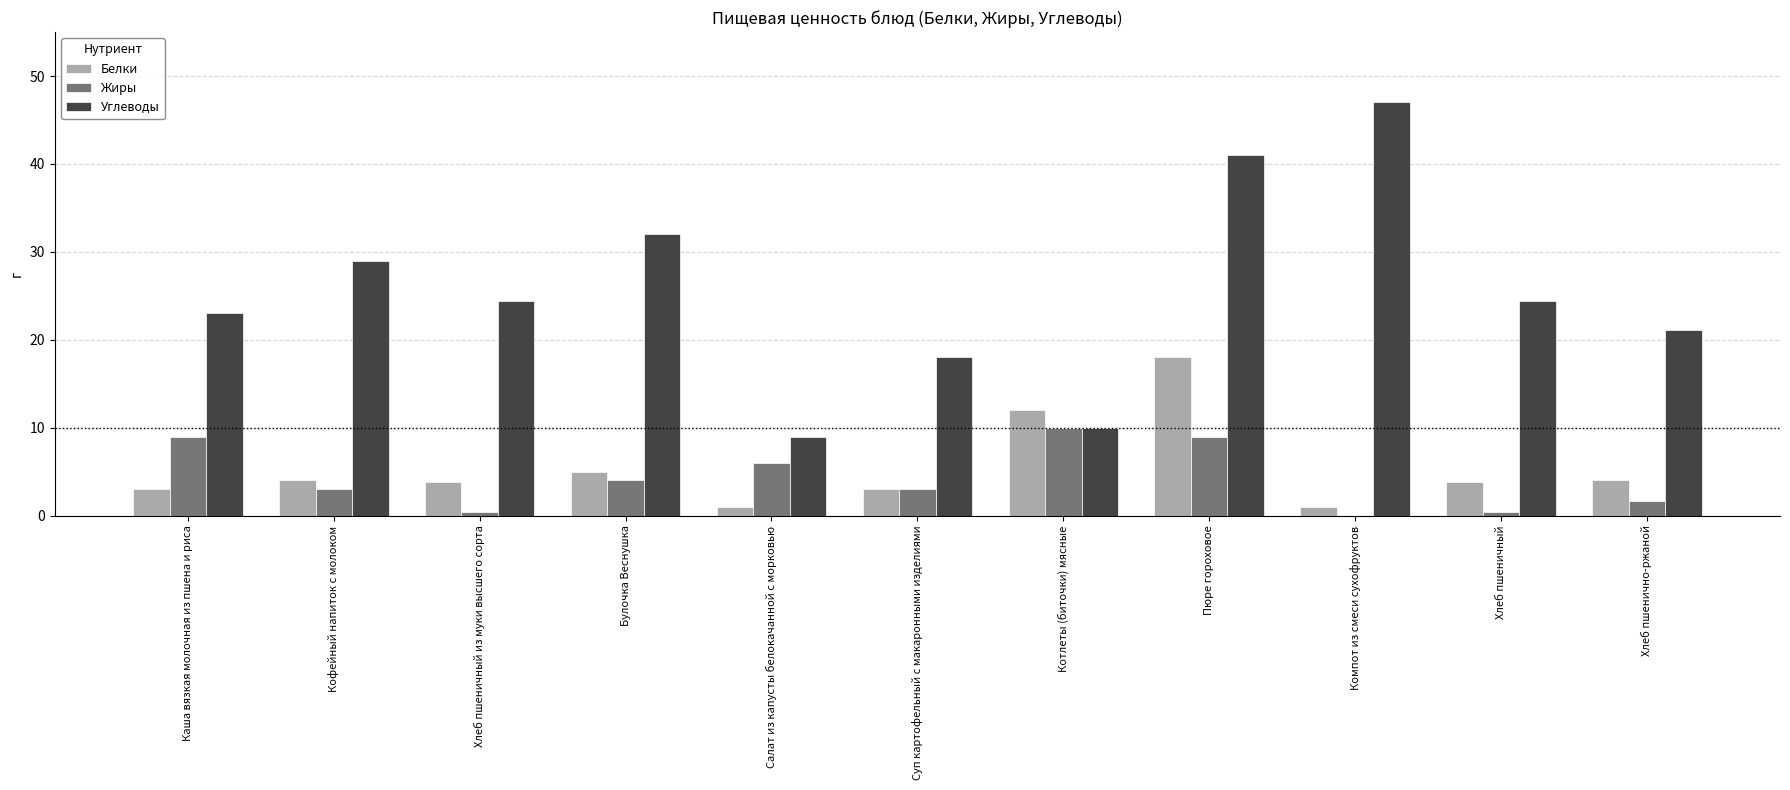

Between Кофейный напиток с молоком and Суп картофельный с макаронными изделиями, which series saw the biggest shift?

Углеводы